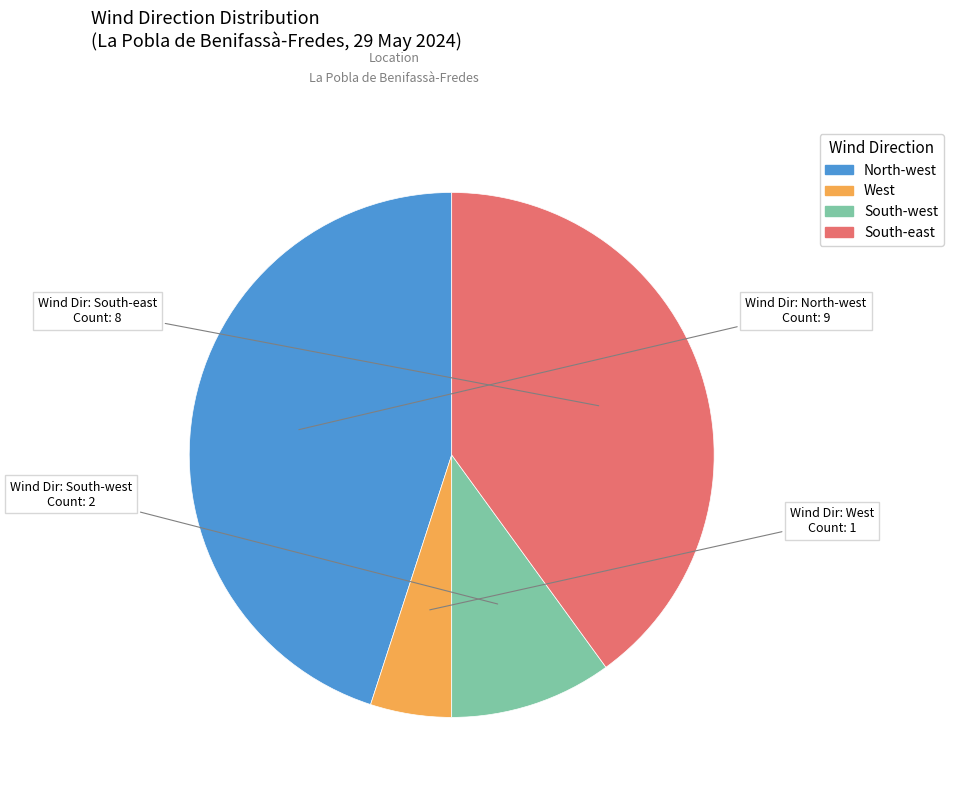

Is there any slice that represents more than half of the pie?

No